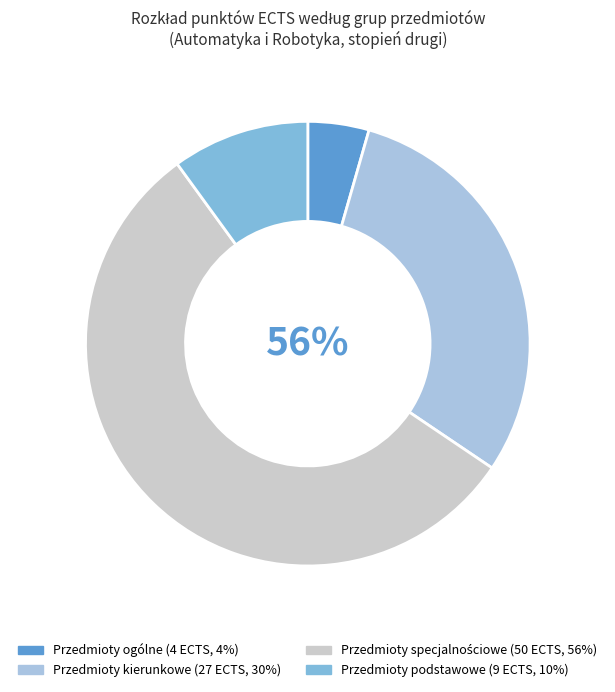

Count the number of slices in the pie.

4